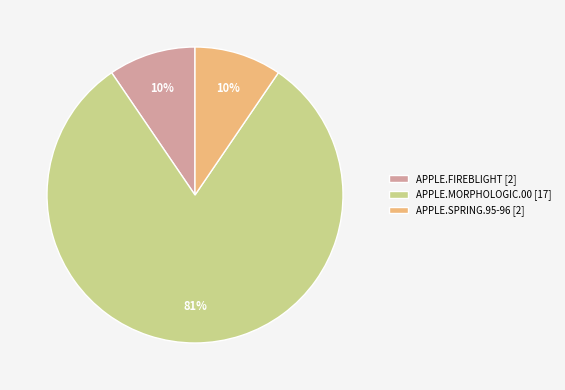

Is it true that APPLE.FIREBLIGHT is 10% of the pie?

True